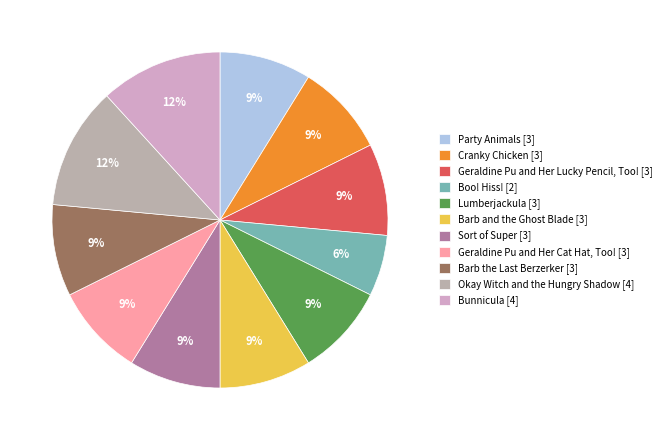

To the nearest percent, what is the difference between the largest and smallest slice percentages?

6%